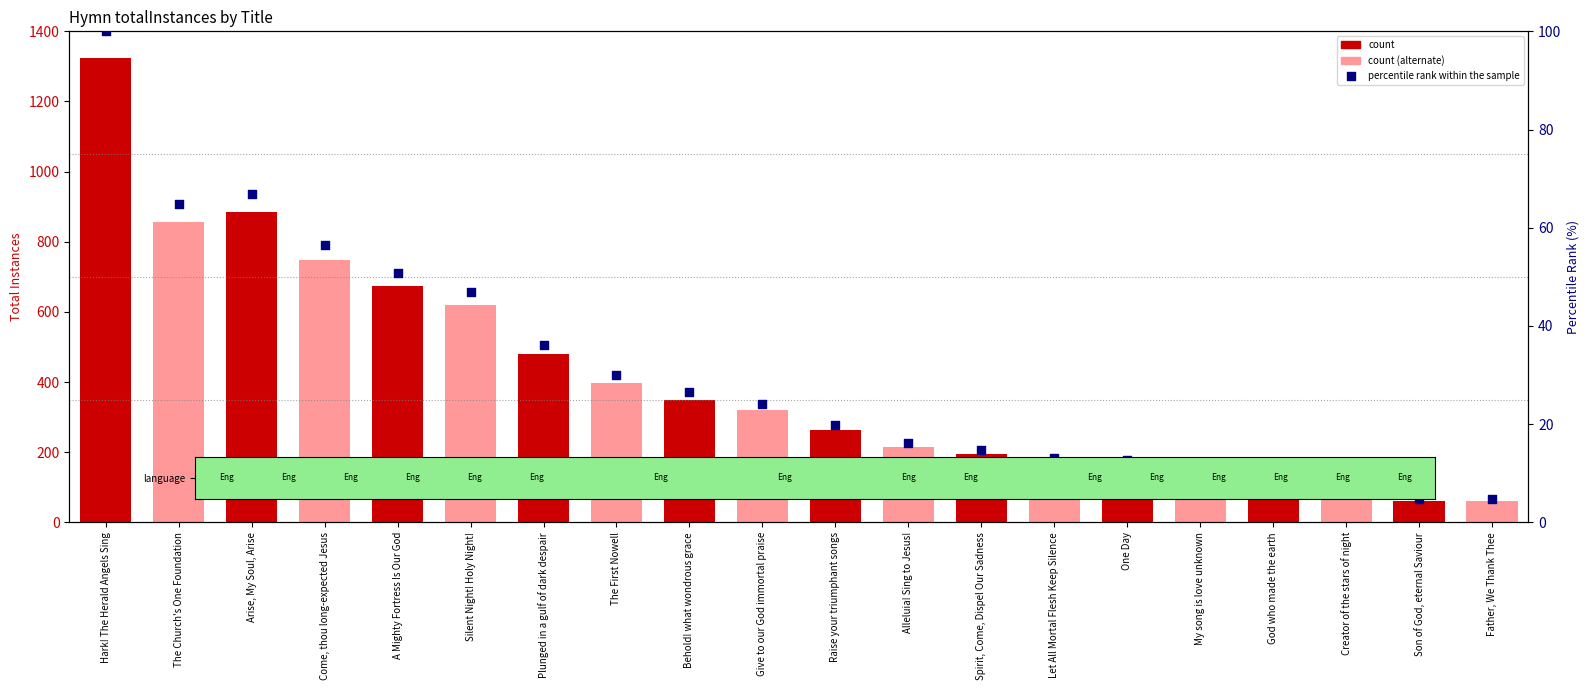

Which series contains the highest Y value?

count